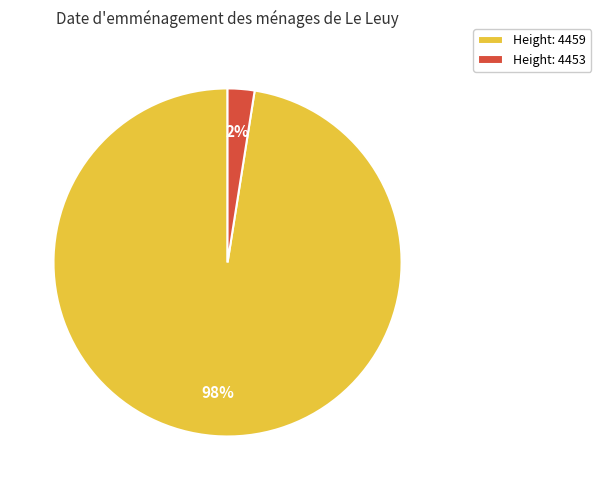

How many segments does this pie chart have?

2